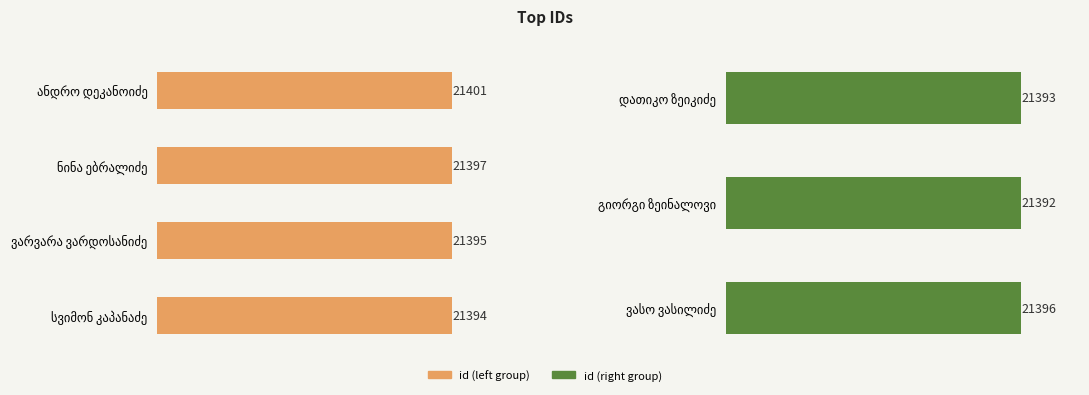

What is the maximum value shown in the chart?

21401